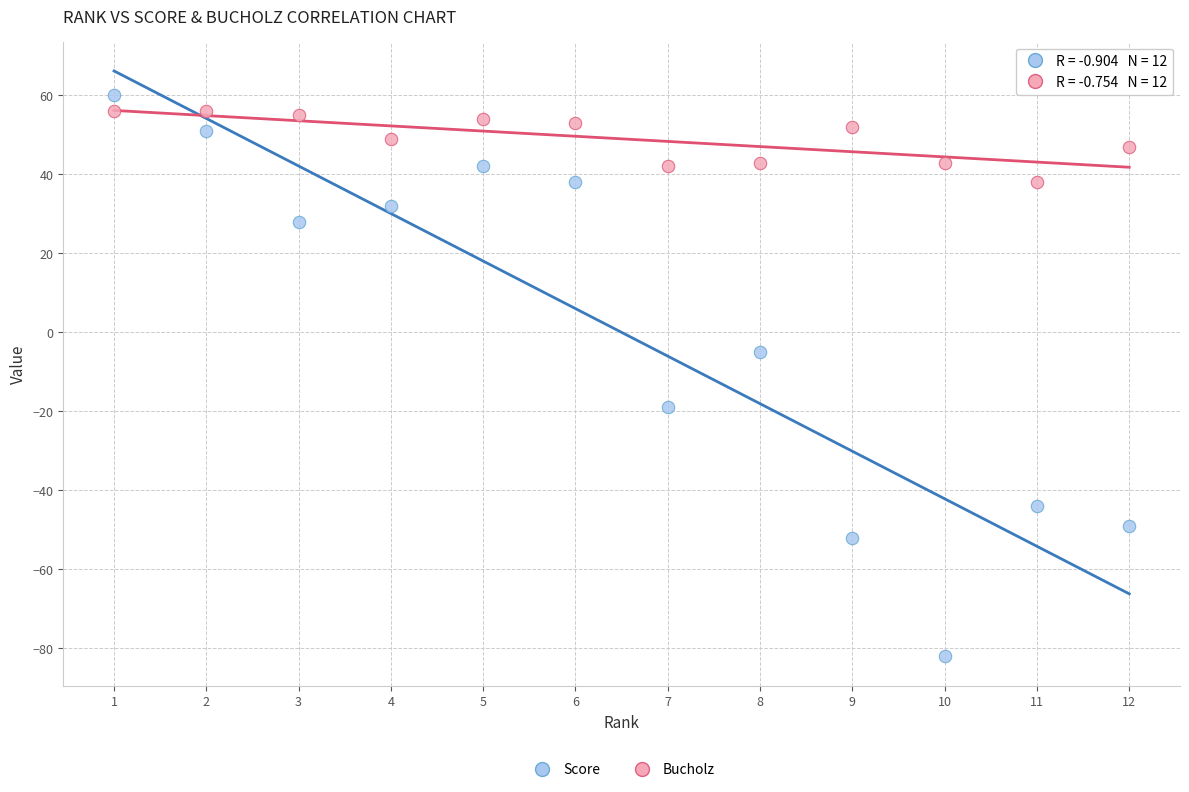

Across all series, what Y value is closest to -11?

-5